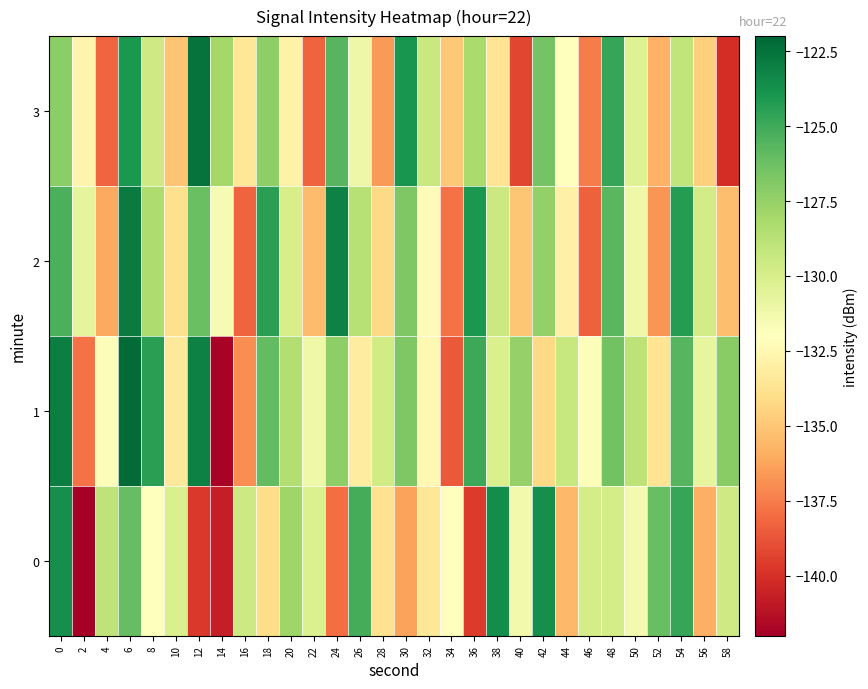

Between 4 and 12, which series saw the biggest shift?

3